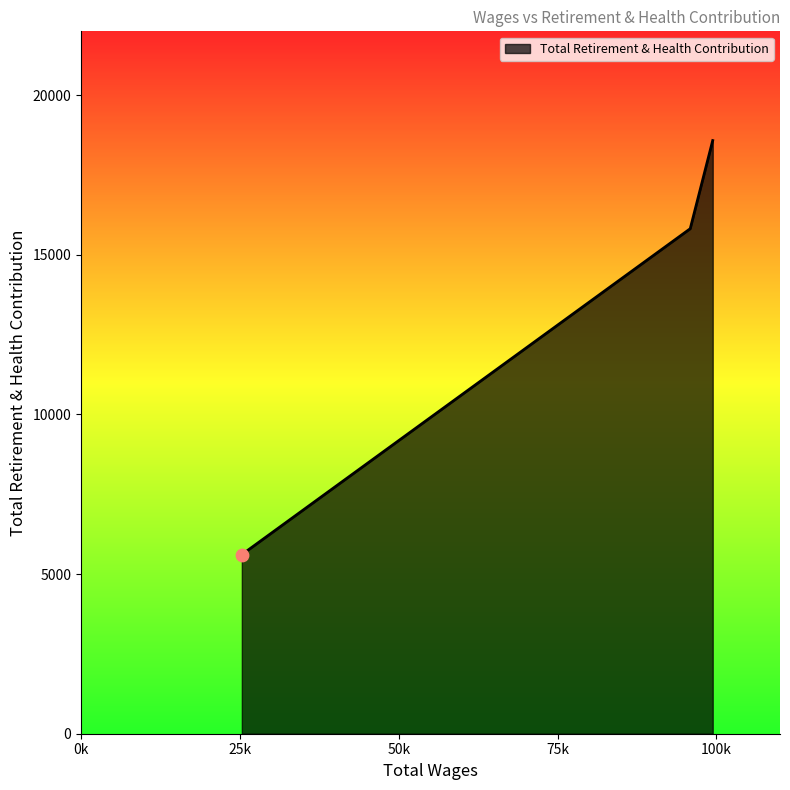

What is the minimum value shown in the chart?

5610